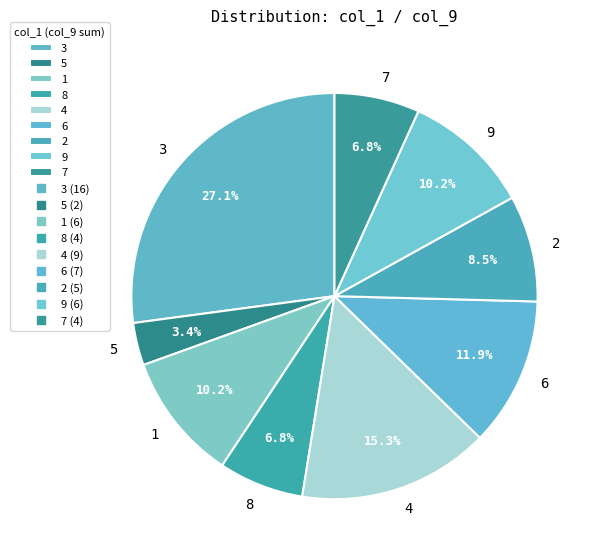

Combined, do 5 and 1 account for over 50%?

No